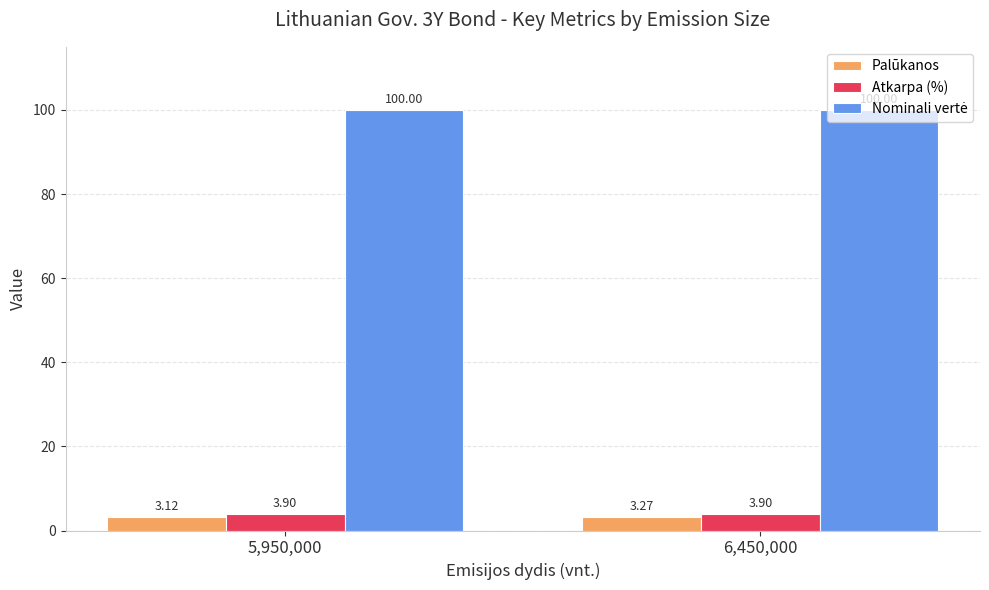

What is the difference between the highest and lowest values at 5,950,000?

96.9